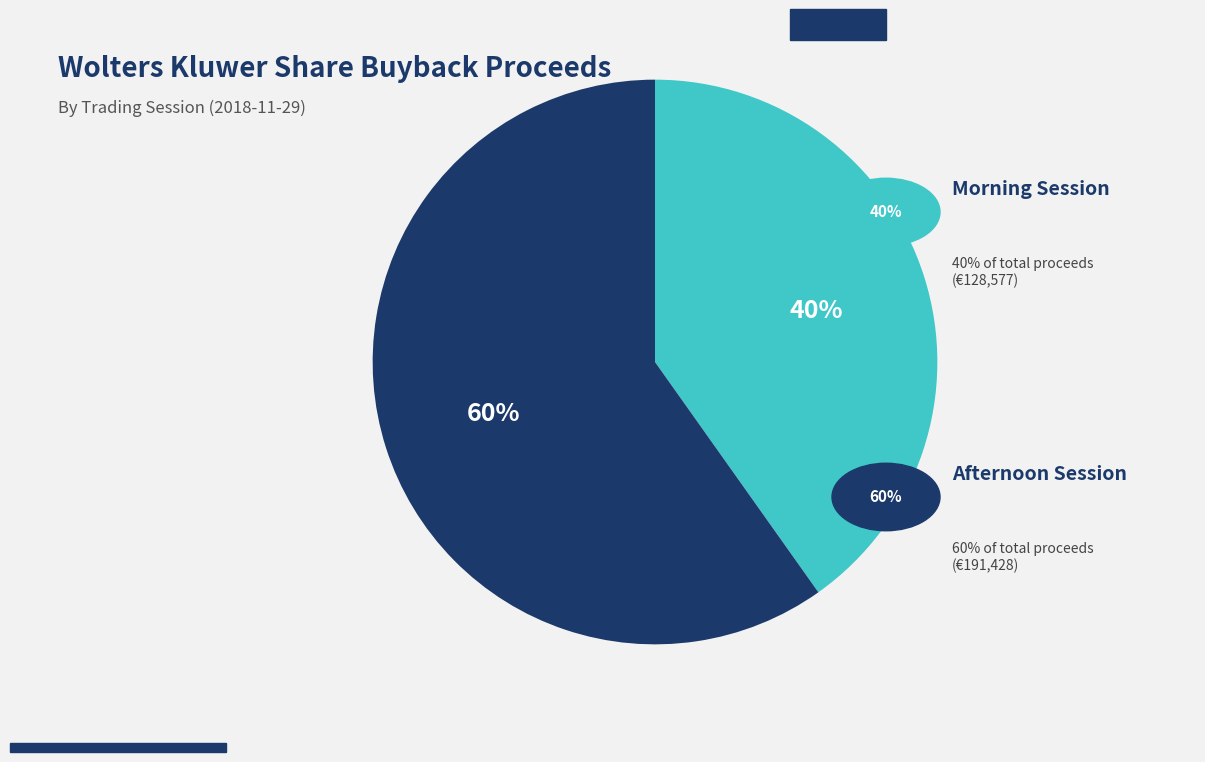

To the nearest percent, what is the average slice percentage?

50%